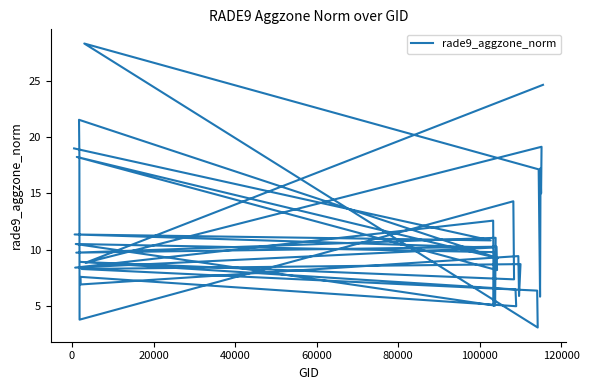

What is the maximum value shown in the chart?

28.3